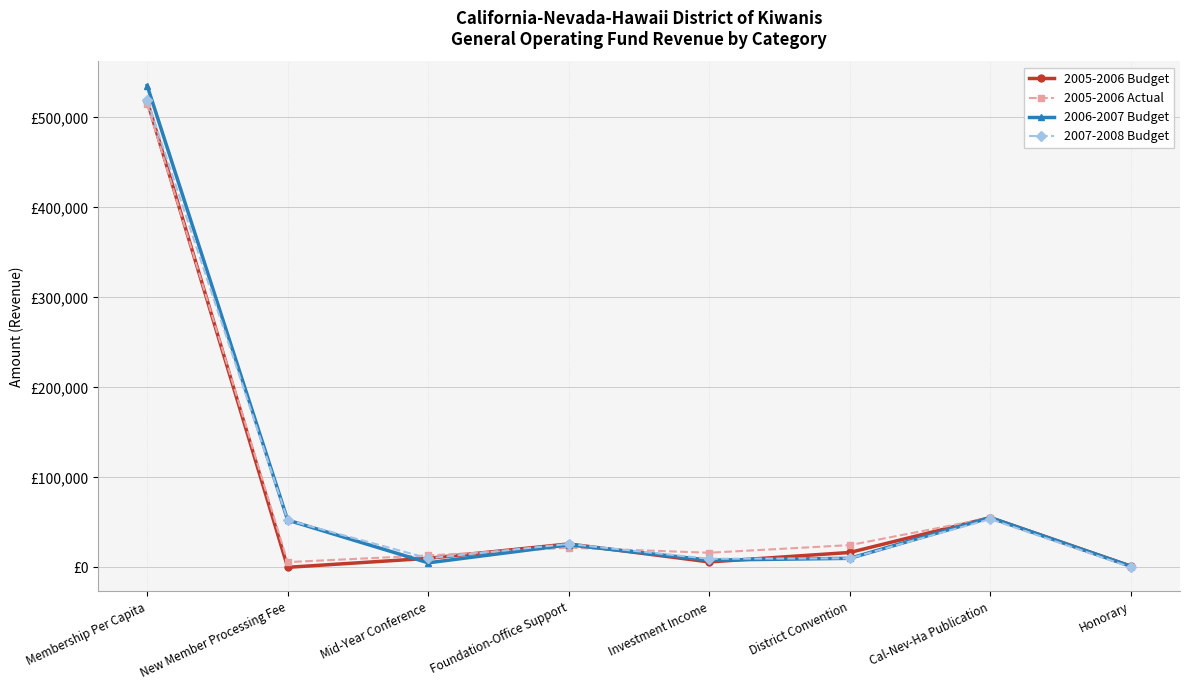

Which series ends up on top after the final intersection of 2006-2007 Budget and 2005-2006 Budget?

2005-2006 Budget